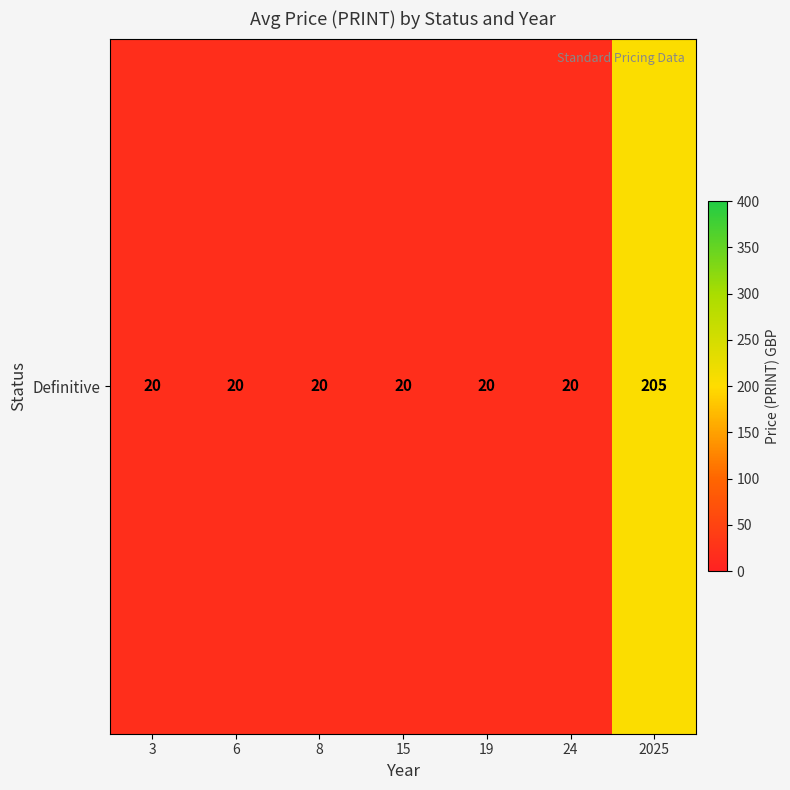

What is the average value?

46.4